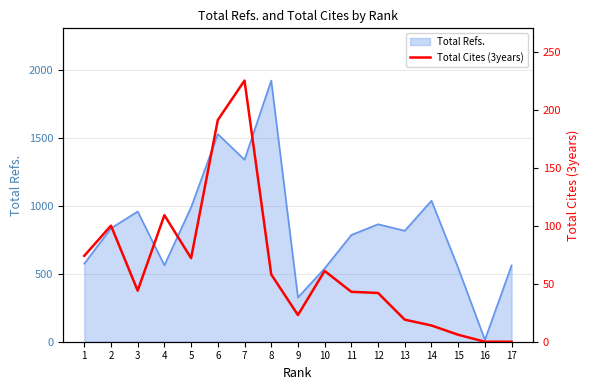

True or false: the data has more than 1 interior local peaks.

True